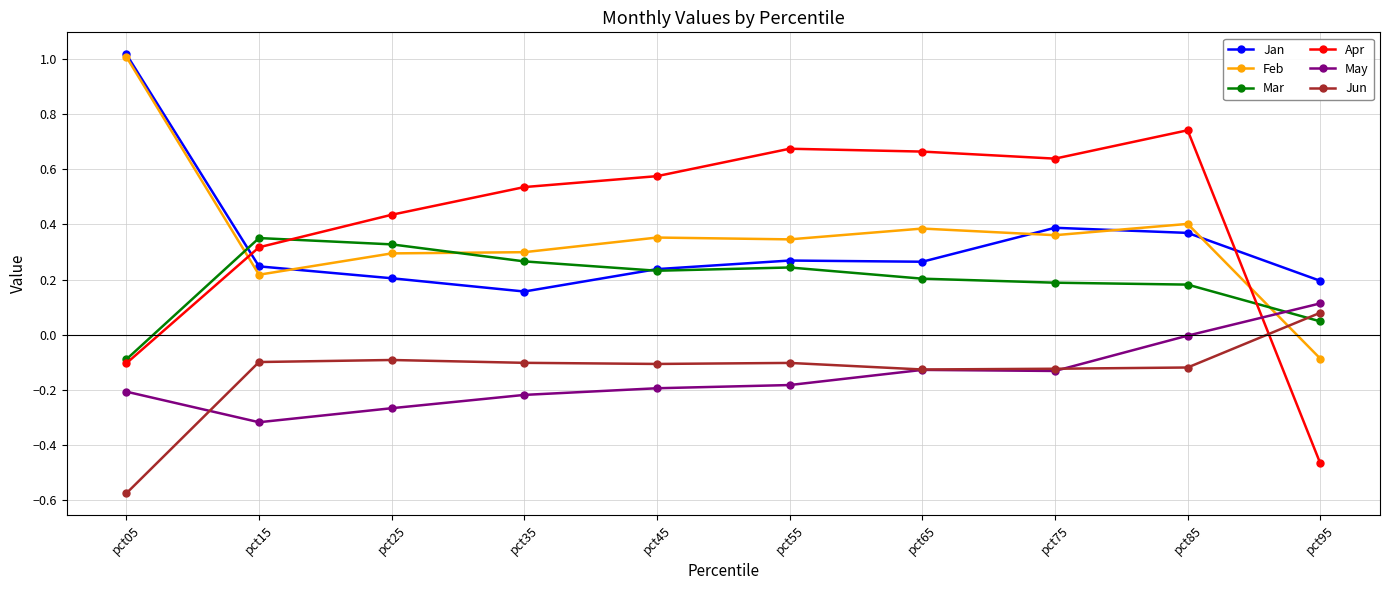

True or false: Jan and Jun cross at least once.

False